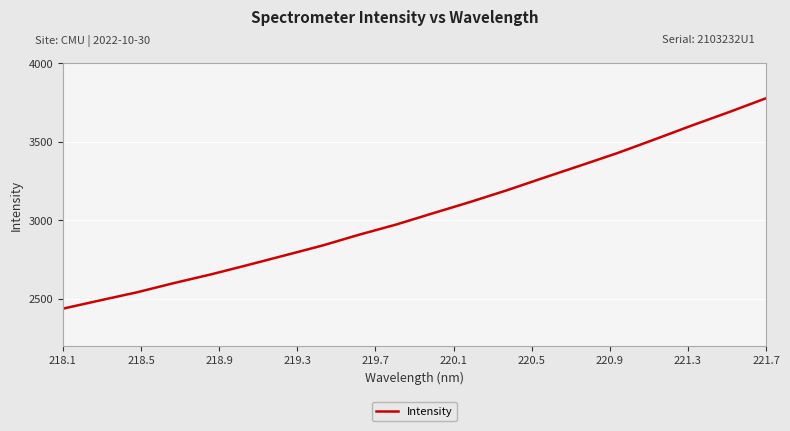

Is this an area chart (filled region under the line)?

No